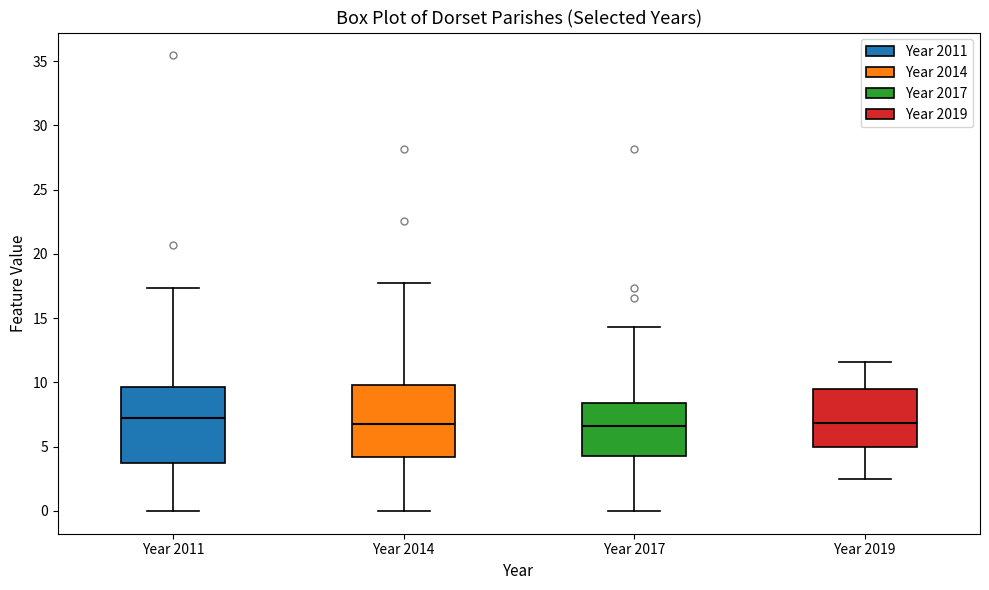

Reading left to right, transcribe this box plot: for each box, give where its median line is, the range the box spans, and where its two whiskers end, as read against the y-axis. The values are not printed on the chart, so give them approximately, as read against the axis.

Year 2011: median 7.0, box 3.5 to 9.5, whiskers 0.0 to 17.5
Year 2014: median 6.5, box 4.0 to 10.0, whiskers 0.0 to 17.5
Year 2017: median 6.5, box 4.0 to 8.5, whiskers 0.0 to 14.5
Year 2019: median 7.0, box 5.0 to 9.5, whiskers 2.5 to 11.5